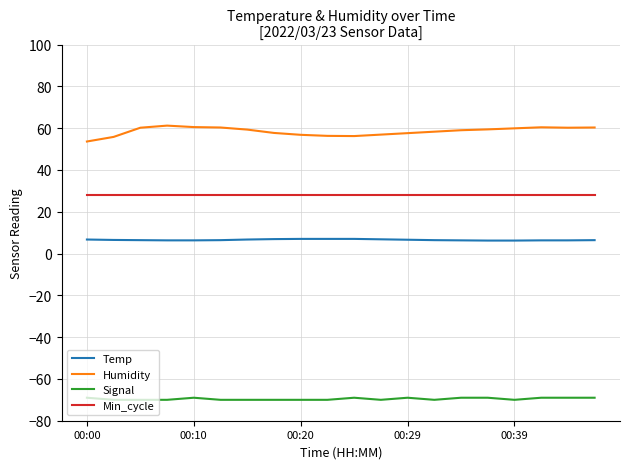

What is the greatest value displayed?

61.2